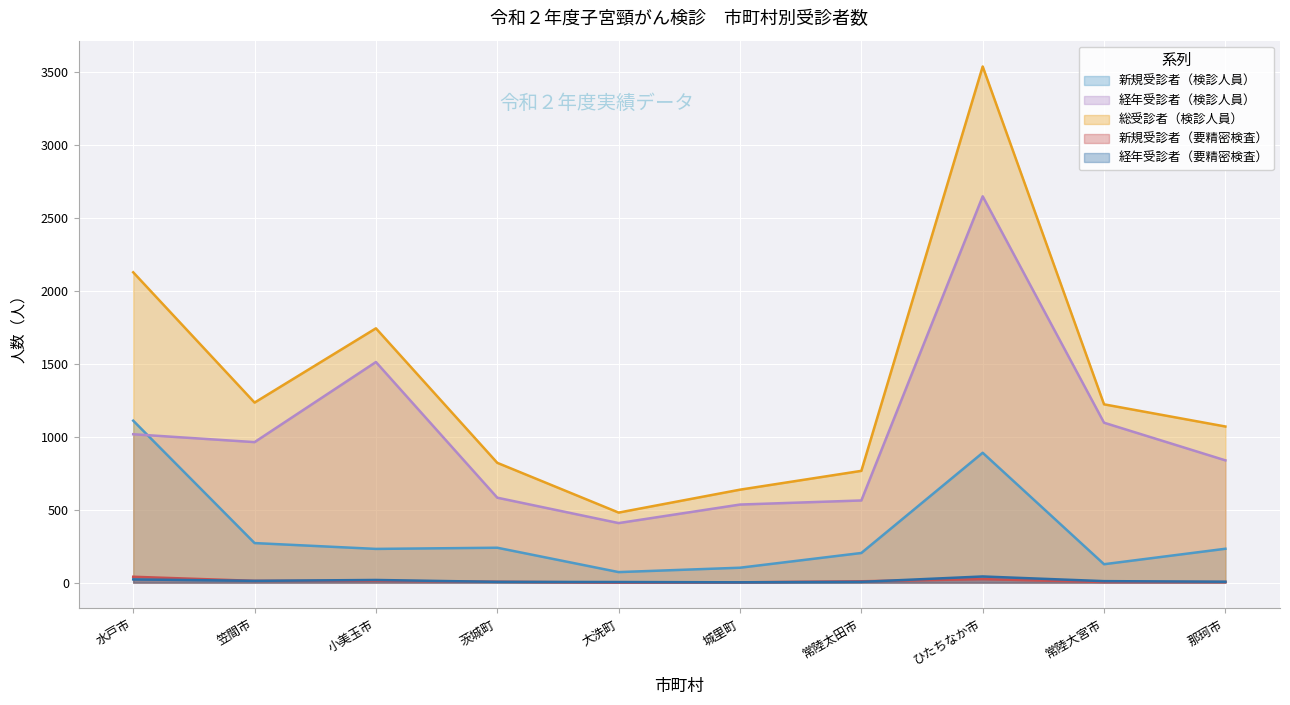

Is it true that 経年受診者（要精密検査） equals 5 at 常陸大宮市?

False